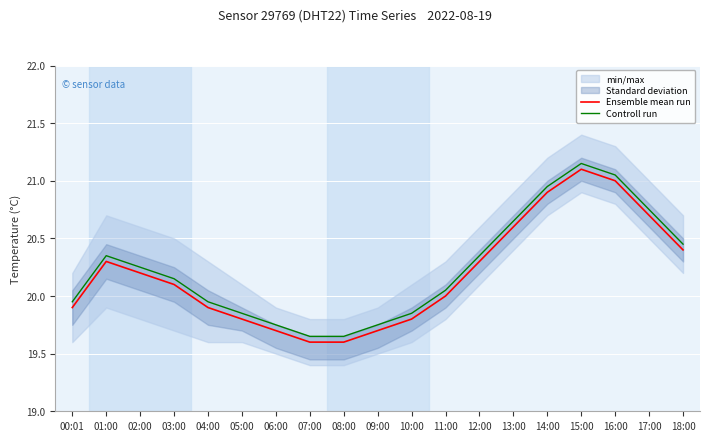

True or false: Controll run and Ensemble mean run intersect in this chart.

False